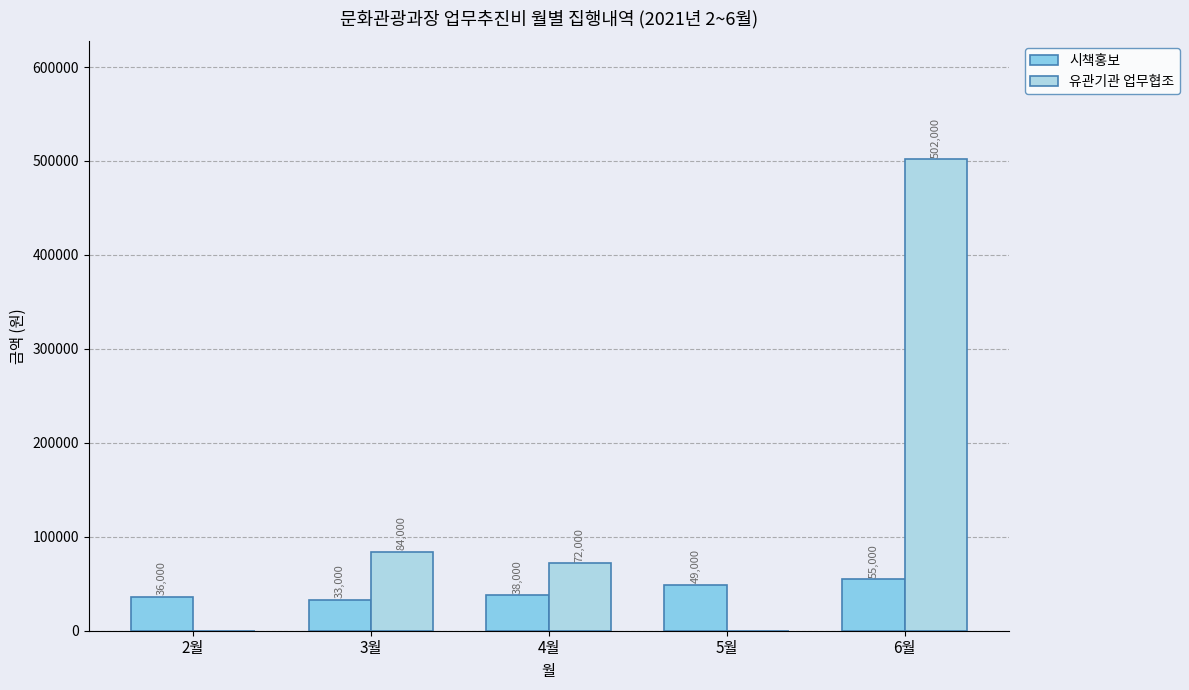

Reading right to left, what are all the values shown in this chart?

시책홍보: 55000	49000	38000	33000	36000
유관기관 업무협조: 502000	0	72000	84000	0